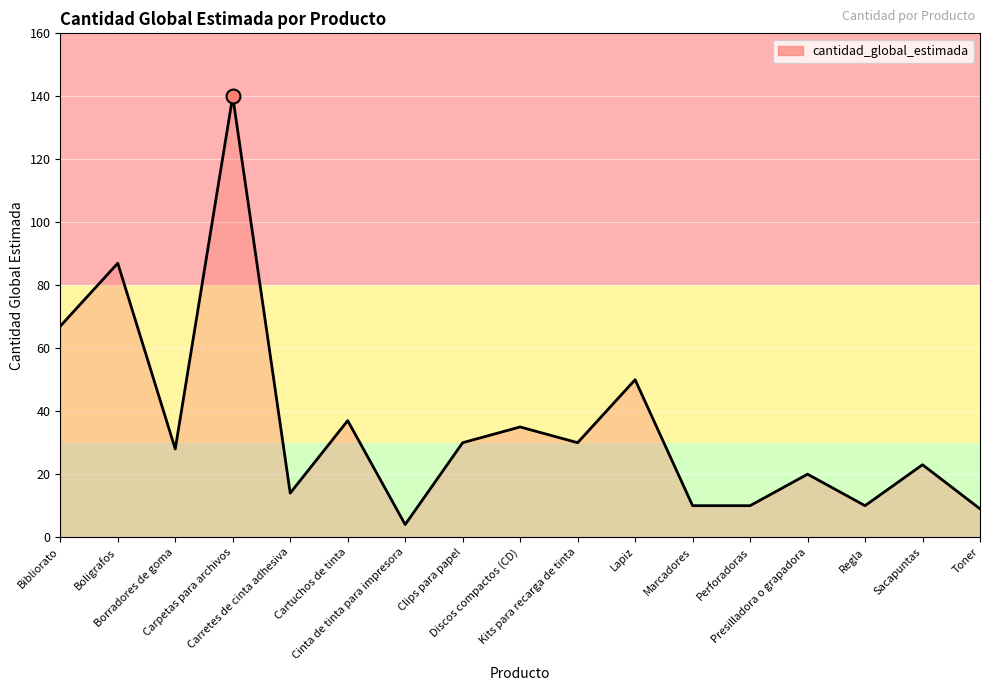

What is the change in value from Cartuchos de tinta to Clips para papel?

-7